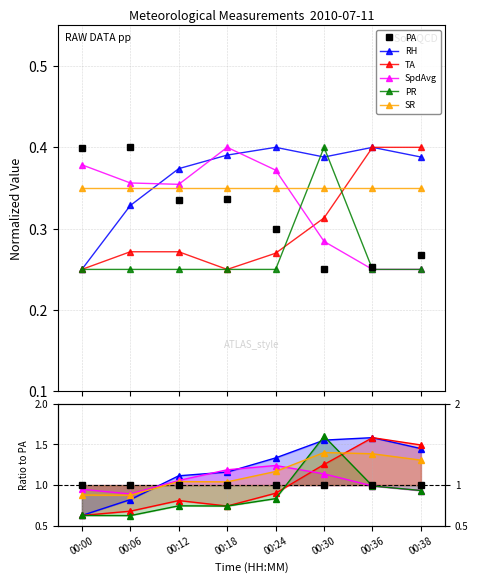

Which series has the largest range (max minus min)?

PR